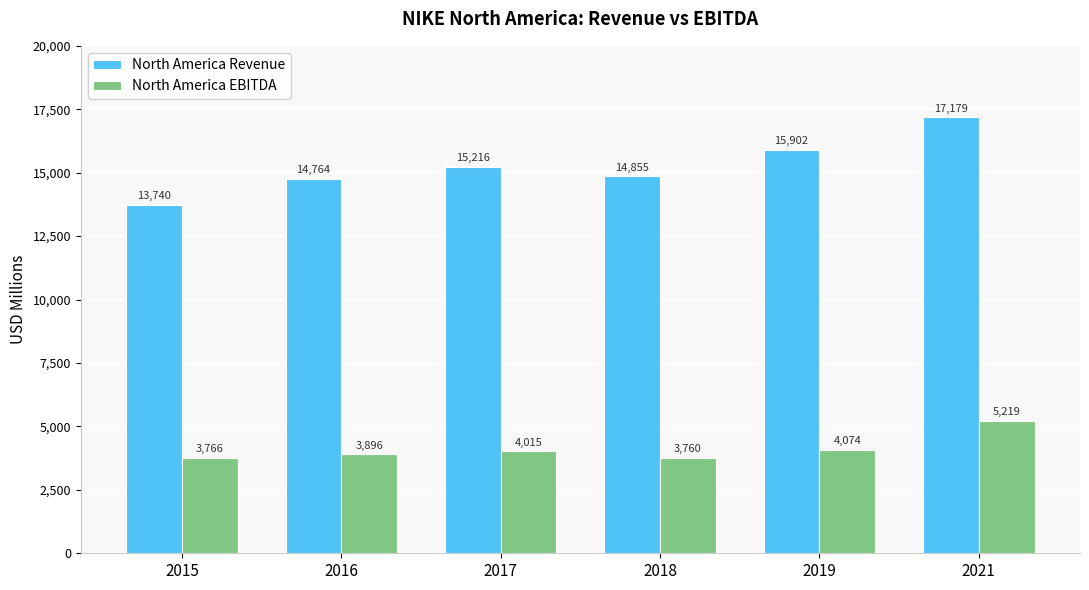

What value does the North America Revenue series have at 2019, to the nearest 10?

15900